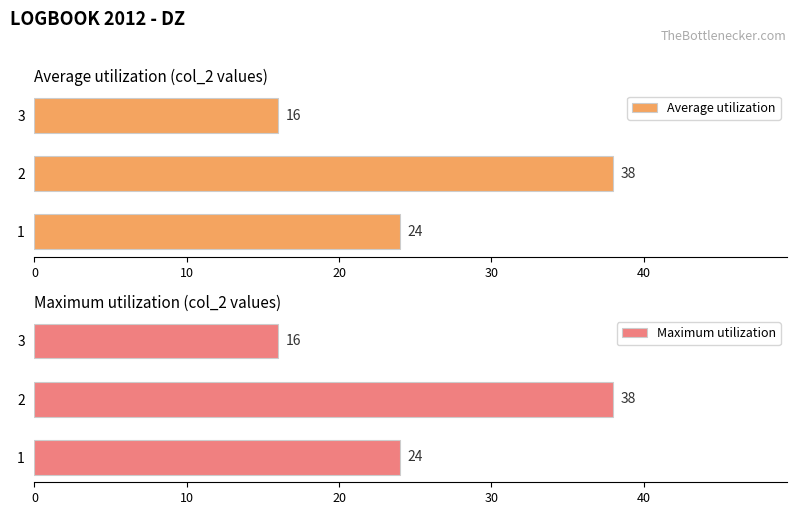

How many data points in Maximum utilization are above 24?

1